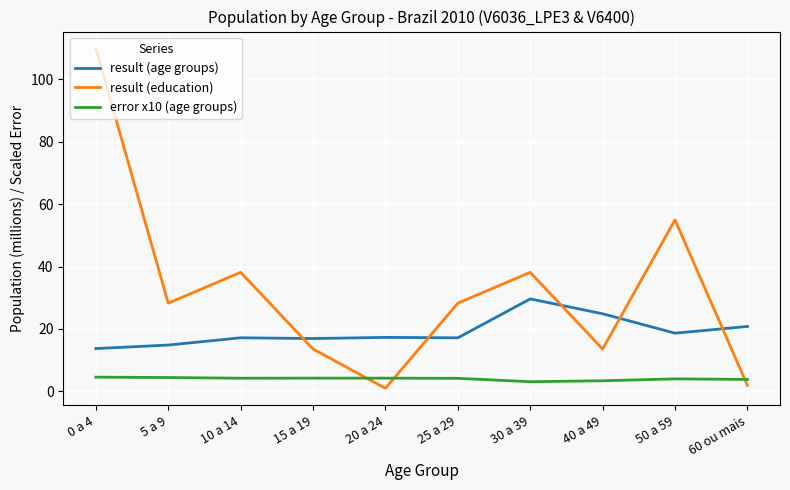

How many interior local peaks does the result (education) series have?

3